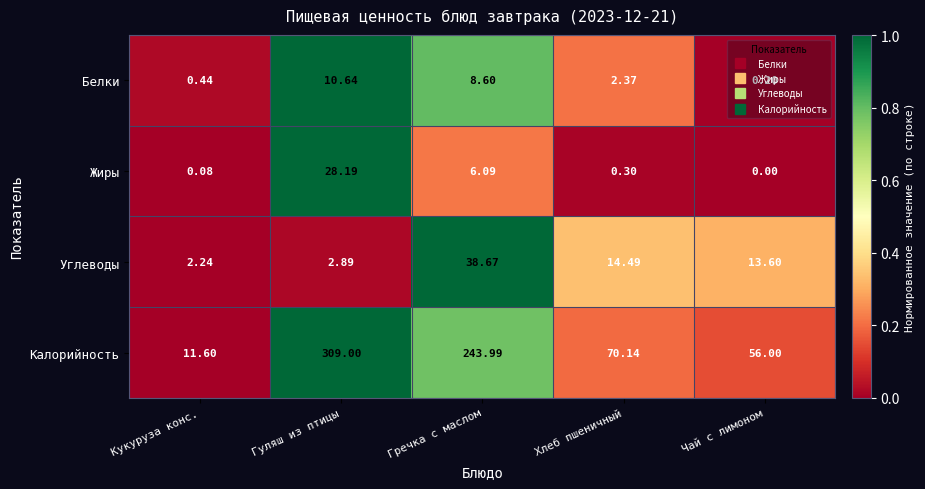

At which label is Калорийность closest to 160?

Гречка с маслом